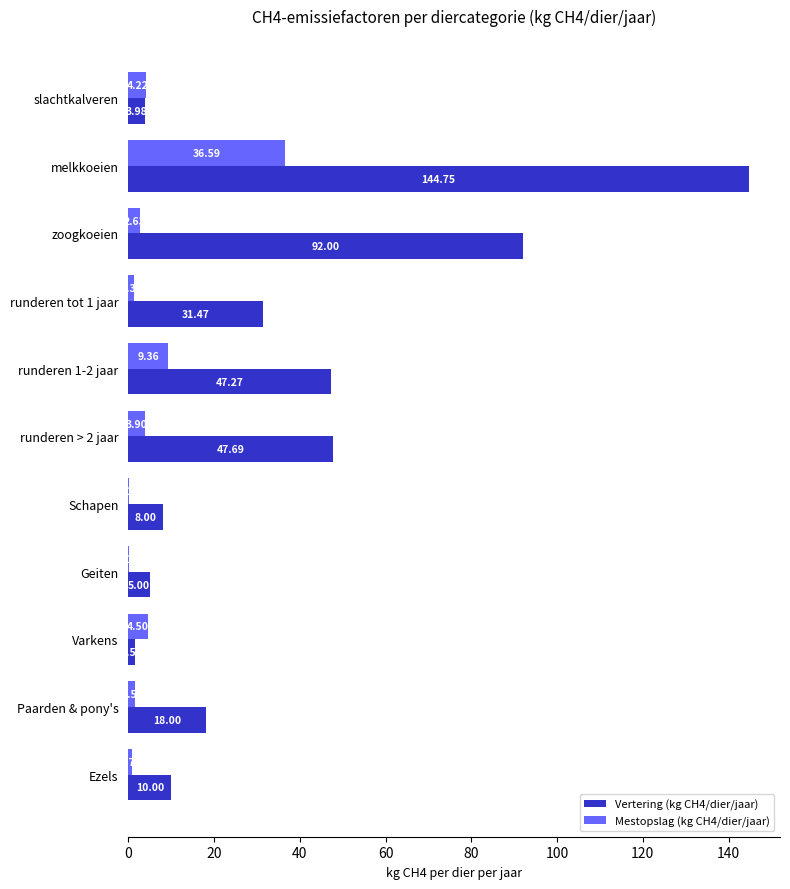

At which category does the chart reach its peak across all series?

melkkoeien